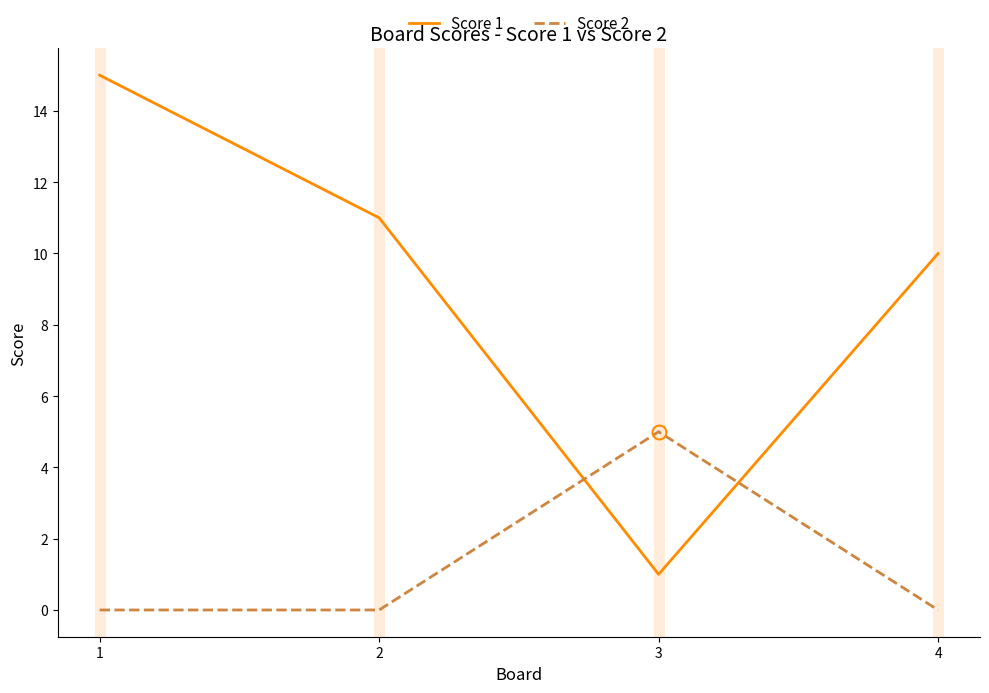

Reading left to right, transcribe all the data shown in this chart.

Score 1: 15	11	1	10
Score 2: 0	0	5	0